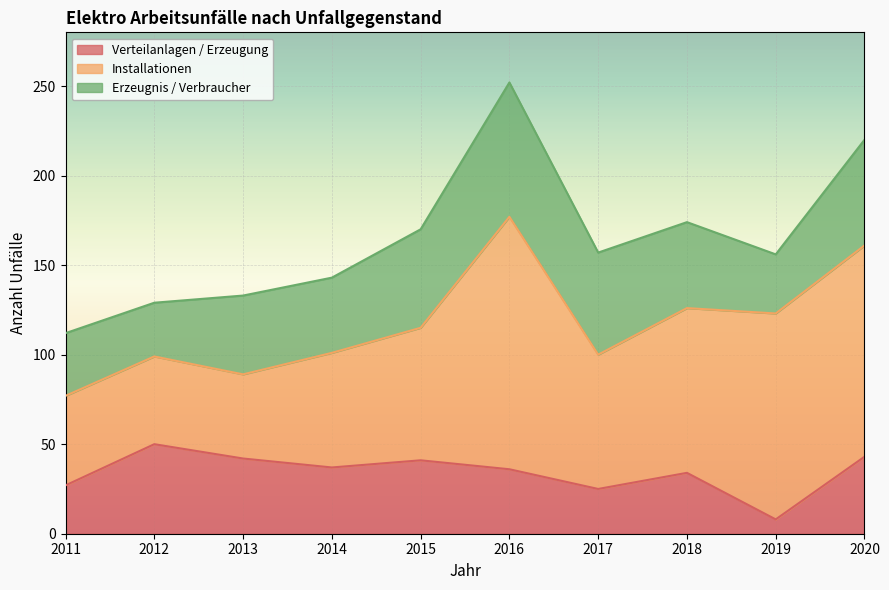

True or false: Erzeugnis / Verbraucher has a value of 35 at 2011.

True